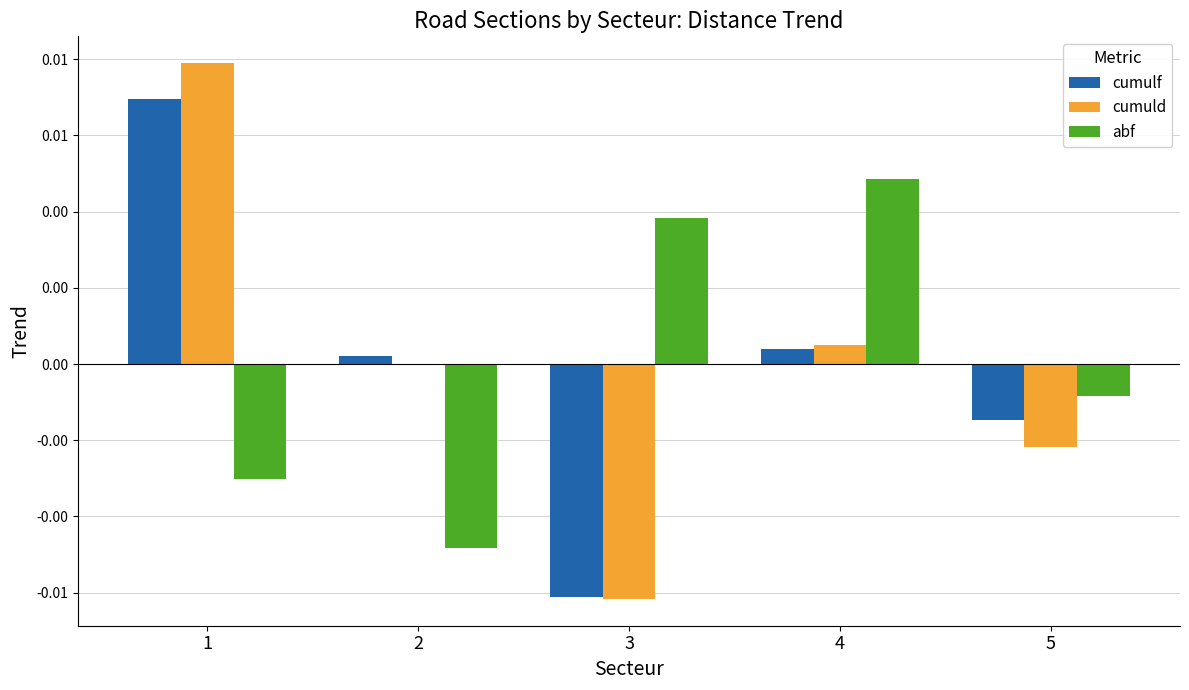

List the series in order of their overall mean, highest first.

abf, cumulf, cumuld